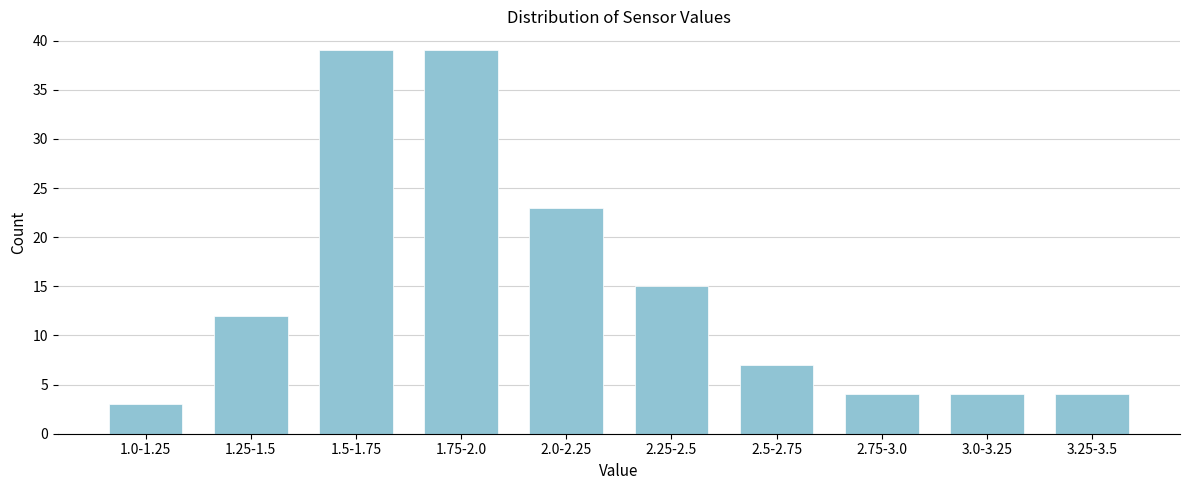

Reading right to left, extract all data points from this chart.

3.25-3.5=4	3.0-3.25=4	2.75-3.0=4	2.5-2.75=7	2.25-2.5=15	2.0-2.25=23	1.75-2.0=39	1.5-1.75=39	1.25-1.5=12	1.0-1.25=3